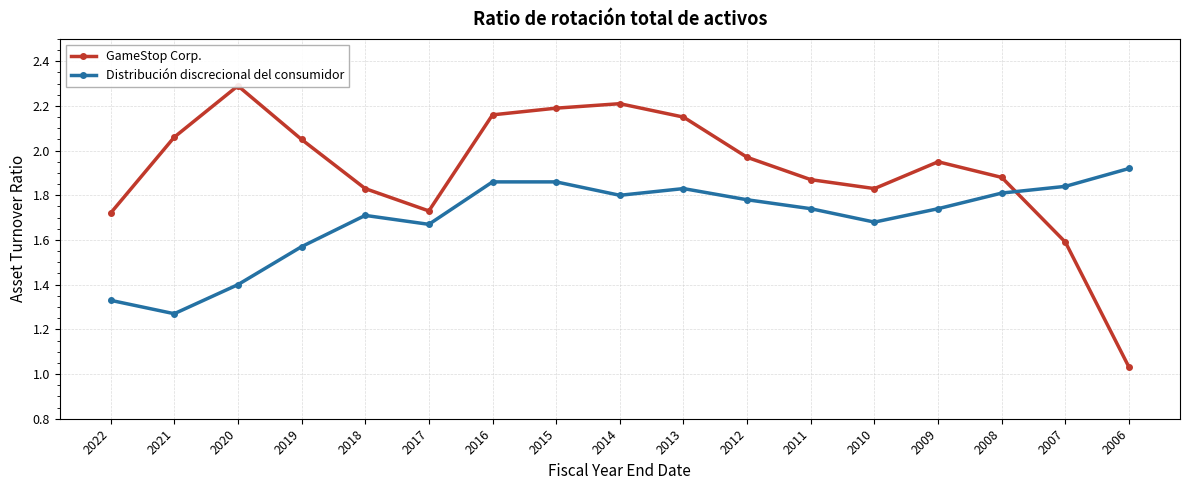

Reading left to right, transcribe all the data shown in this chart.

GameStop Corp.: 2022=1.7	2021=2.1	2020=2.3	2019=2.0	2018=1.8	2017=1.7	2016=2.2	2015=2.2	2014=2.2	2013=2.1	2012=2.0	2011=1.9	2010=1.8	2009=1.9	2008=1.9	2007=1.6	2006=1.0
Distribución discrecional del consumidor: 2022=1.3	2021=1.3	2020=1.4	2019=1.6	2018=1.7	2017=1.7	2016=1.9	2015=1.9	2014=1.8	2013=1.8	2012=1.8	2011=1.7	2010=1.7	2009=1.7	2008=1.8	2007=1.8	2006=1.9